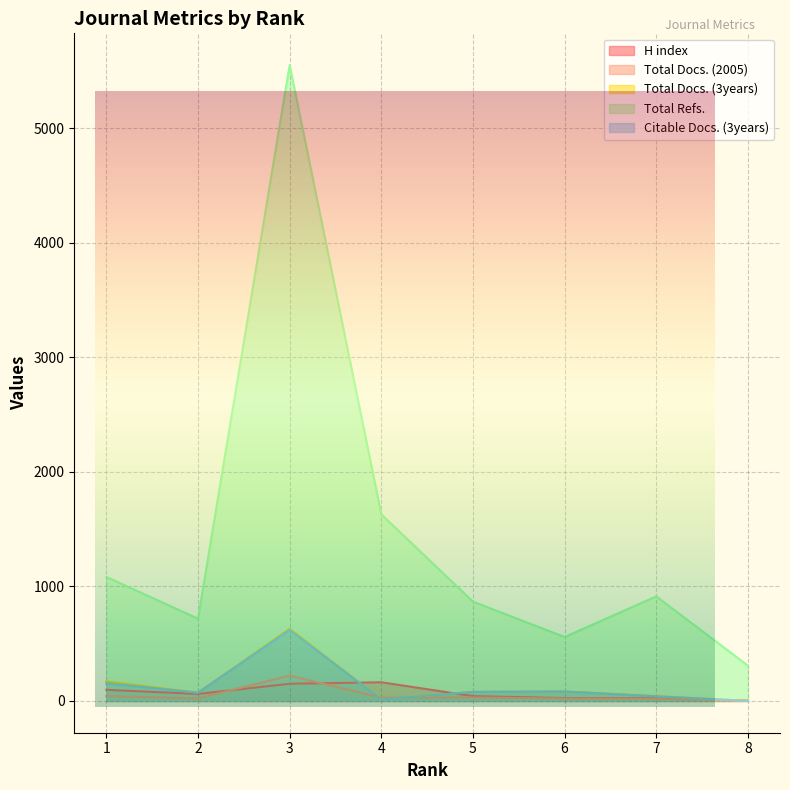

The value of Total Refs. at 8 is 308. True or false?

True